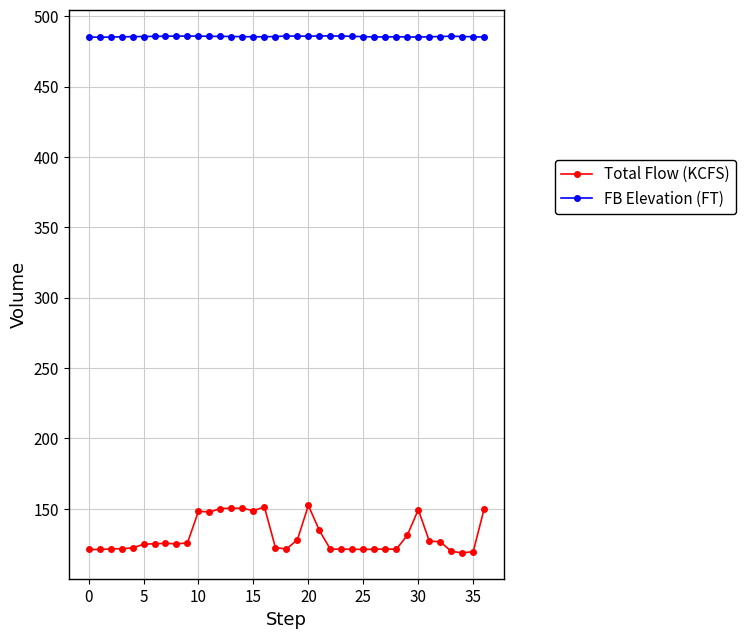

How many lines are shown in the chart?

2